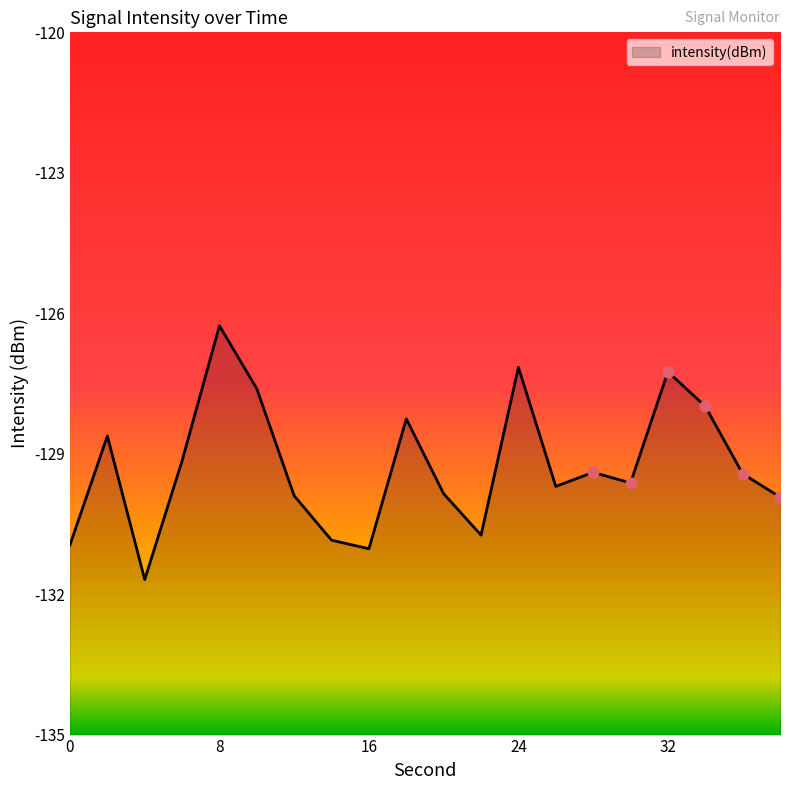

What is the change in value from 20 to 34?

+1.9